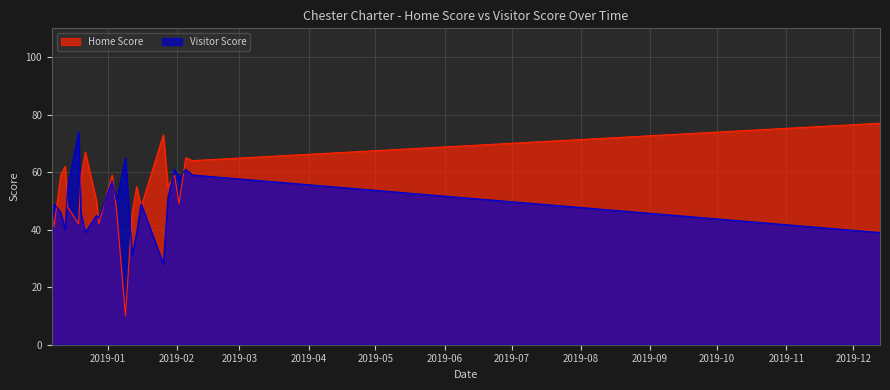

Reading left to right, transcribe all the data shown in this chart.

Home Score: 51	41	59	62	48	42	58	67	50	42	59	47	10	46	55	48	73	55	59	49	65	64	77
Visitor Score: 37	49	46	40	54	74	46	39	45	44	57	50	65	31	39	49	28	51	61	58	61	59	39